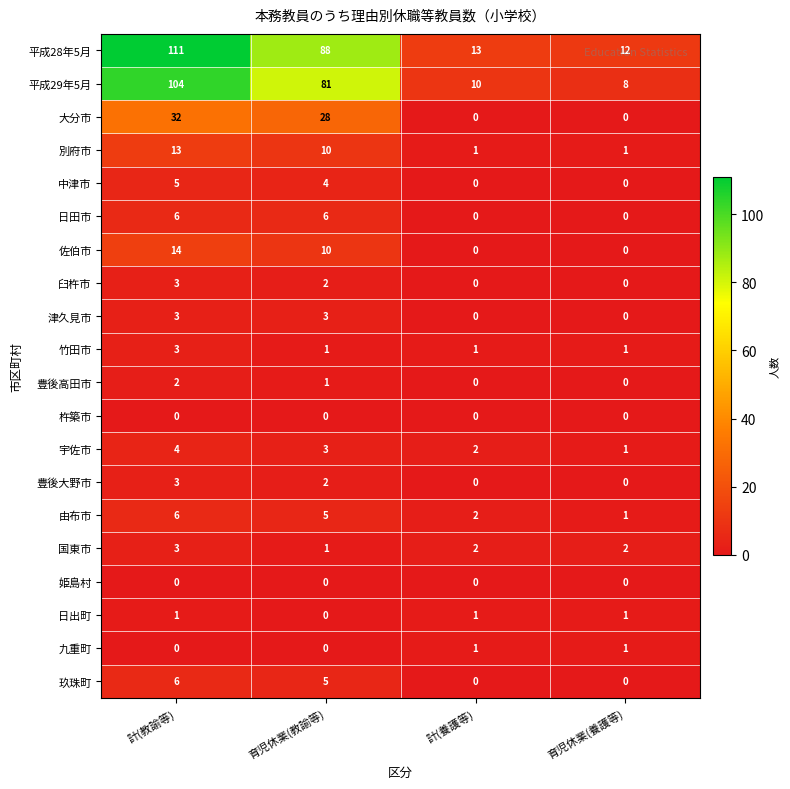

Which series changed the most between 計(教諭等) and 育児休業(養護等)?

平成28年5月